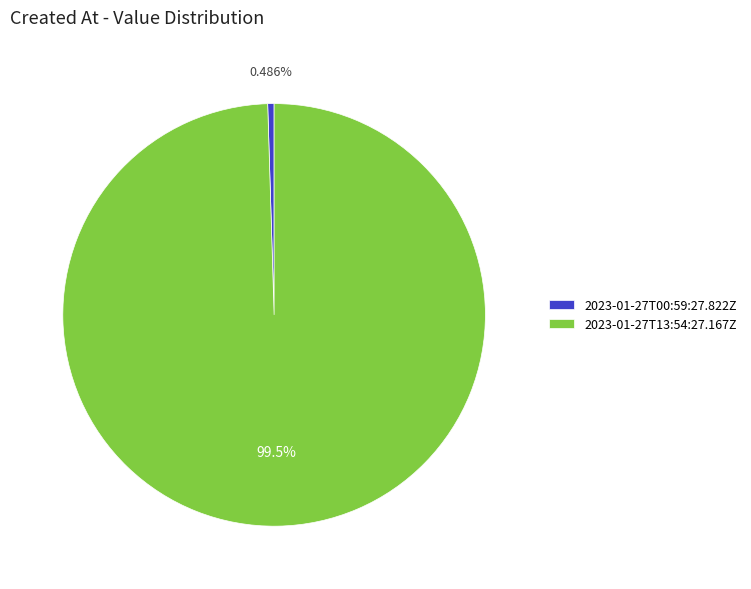

Which slice represents more than half of the pie?

2023-01-27T13:54:27.167Z